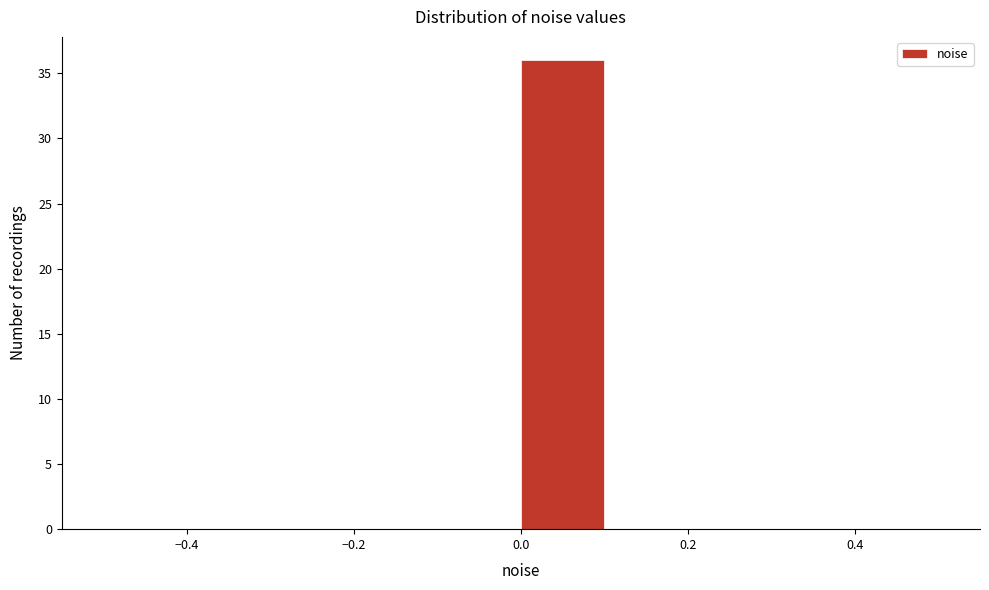

Reading left to right, list every bar in this chart as the range it spans on the x-axis followed by its height. The values are not printed on the chart, so give them approximately, as read against the axis.

-0.5 to -0.4: 0
-0.4 to -0.3: 0
-0.3 to -0.2: 0
-0.2 to -0.1: 0
-0.1 to 0.0: 0
0.0 to 0.1: 36
0.1 to 0.2: 0
0.2 to 0.3: 0
0.3 to 0.4: 0
0.4 to 0.5: 0